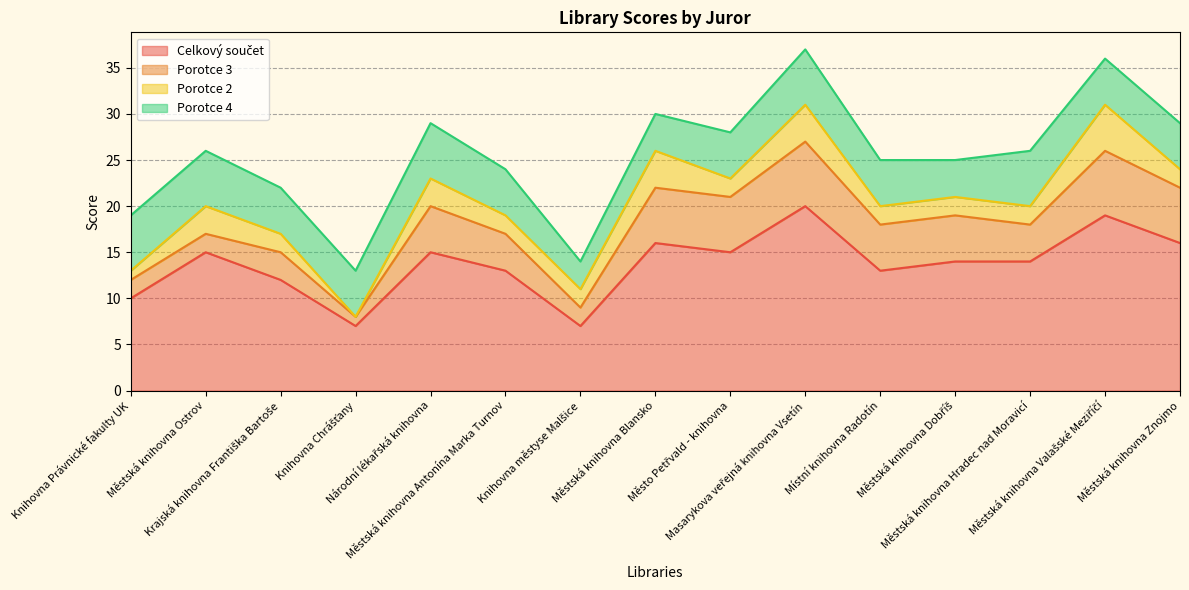

What is the greatest value displayed?

20